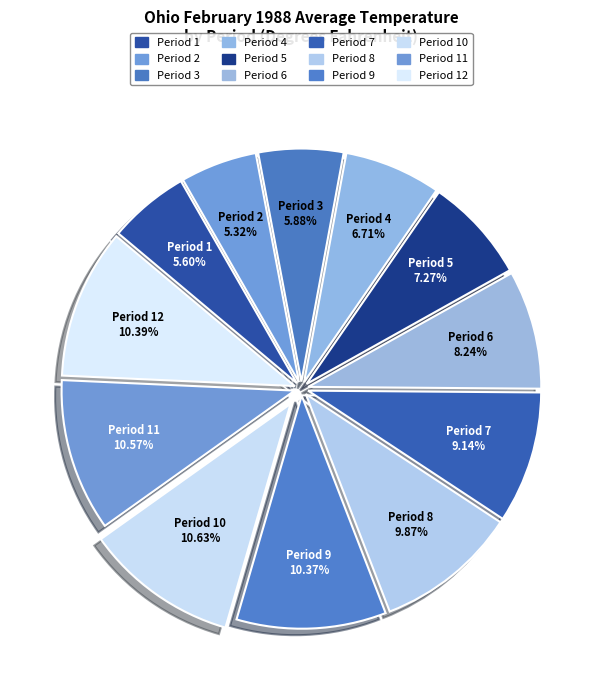

Rank the categories by value from highest to lowest.

Period 10, Period 11, Period 12, Period 9, Period 8, Period 7, Period 6, Period 5, Period 4, Period 3, Period 1, Period 2